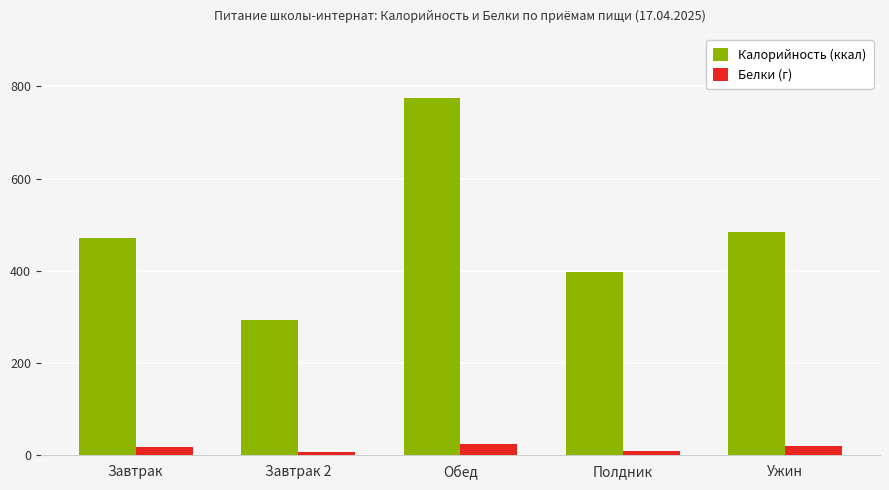

Rank the series at Полдник from highest to lowest value.

Калорийность (ккал), Белки (г)